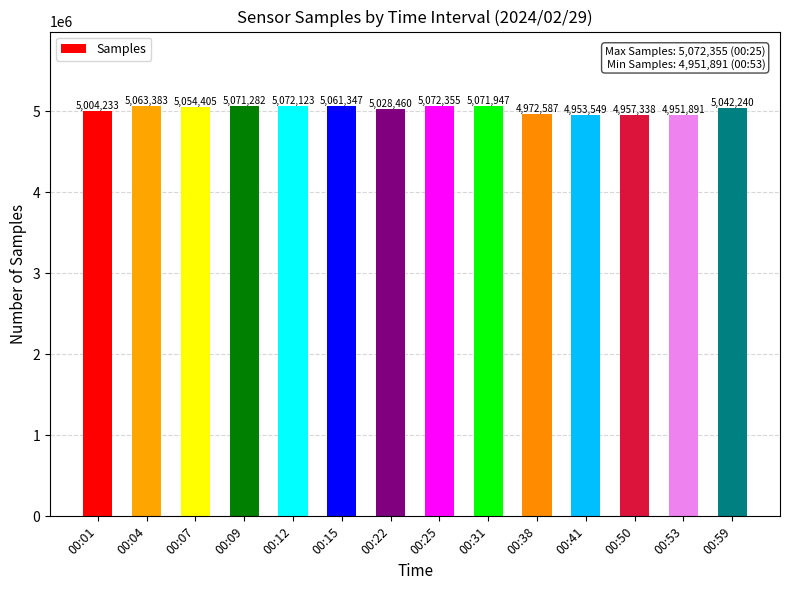

Which label corresponds to the smallest value in the chart?

00:53